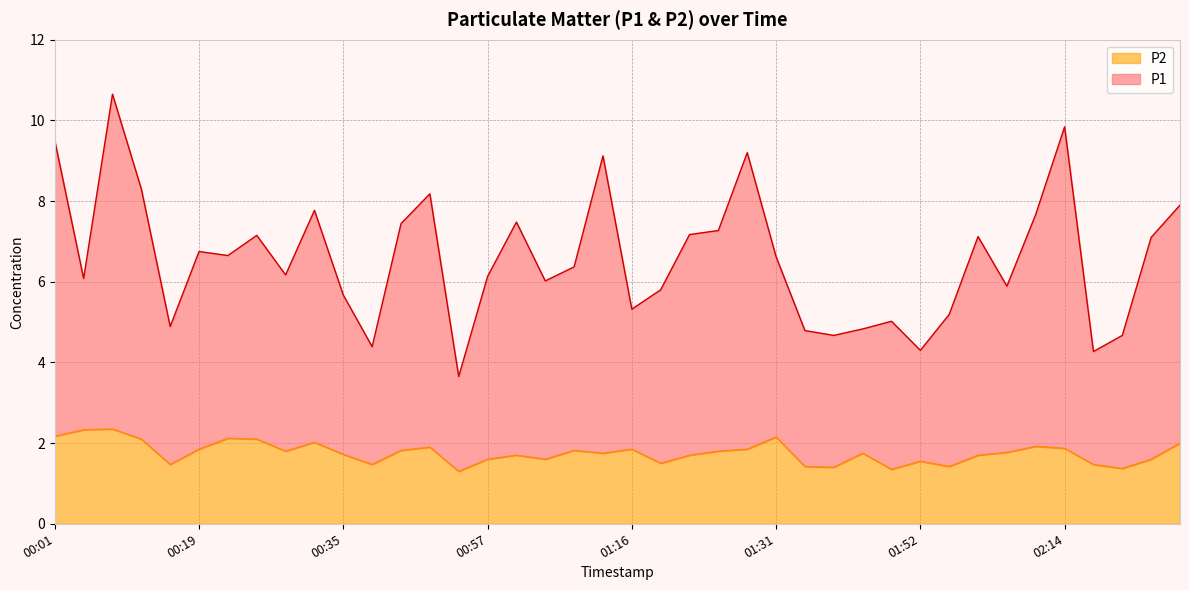

Rank the series by their average value, from highest to lowest.

P1, P2